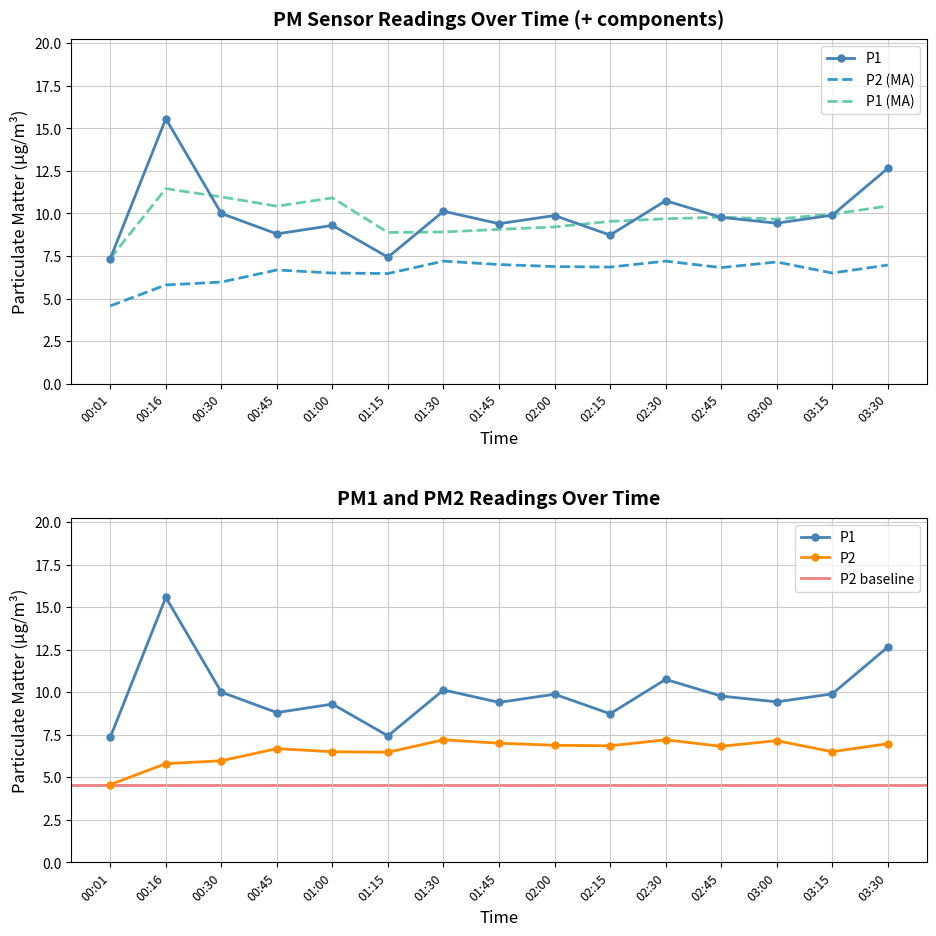

Read the P2 value at 00:16.

5.8